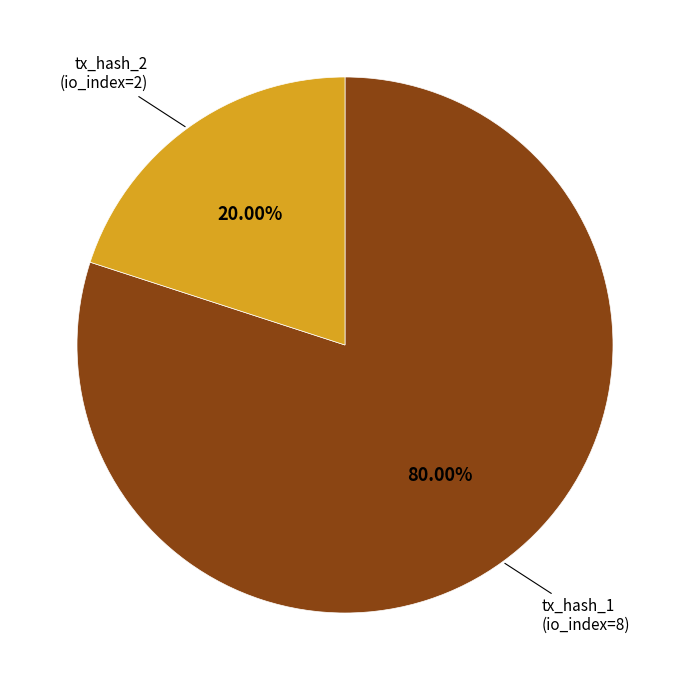

Which slice is the largest?

tx_hash_1 (io_index=8)